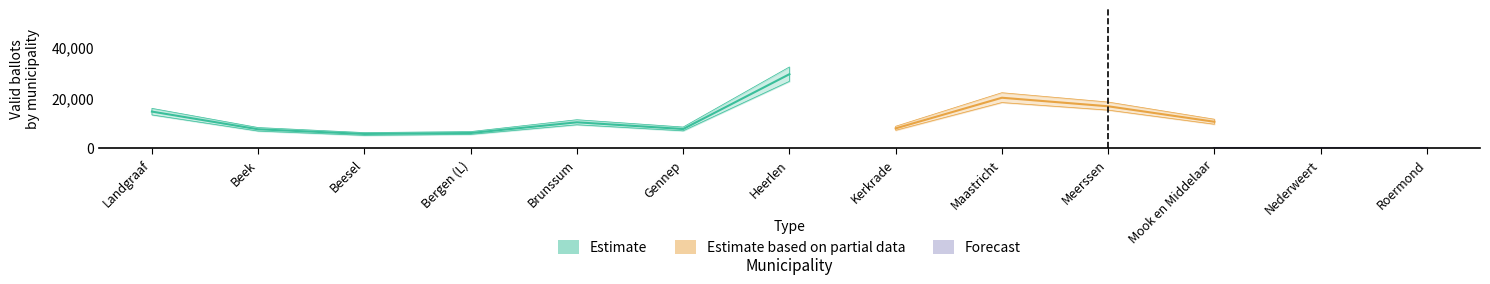

Where is the first local maximum for Estimate?

Brunssum